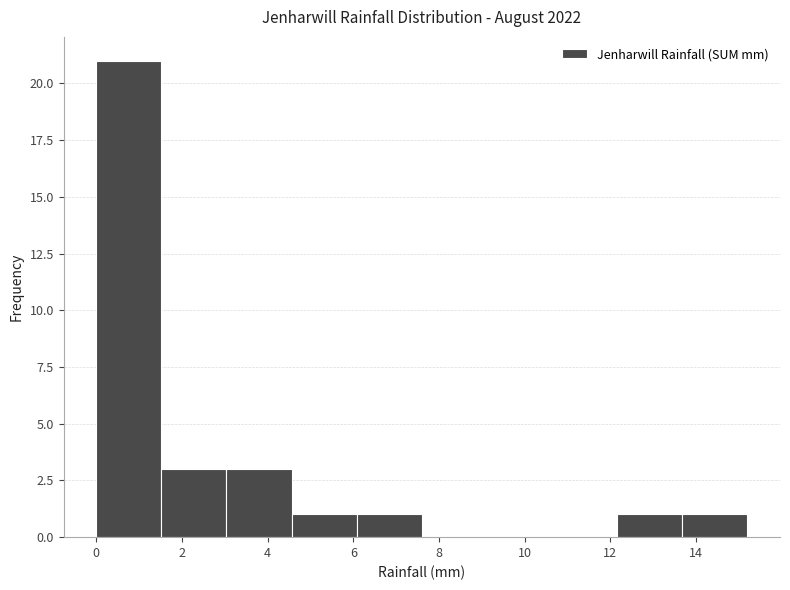

Reading left to right, transcribe this chart: for each bar, give the range it covers on the x-axis and its height. Neither the bar edges nor the heights are printed on the chart, so give them approximately, as read against the axes.

0.00 to 1.52: 21
1.52 to 3.04: 3
3.04 to 4.56: 3
4.56 to 6.08: 1
6.08 to 7.60: 1
7.60 to 9.12: 0
9.12 to 10.64: 0
10.64 to 12.16: 0
12.16 to 13.68: 1
13.68 to 15.20: 1